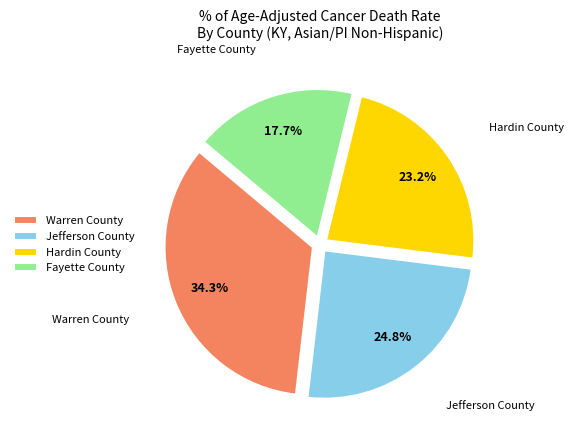

Is there a majority slice in this chart?

No